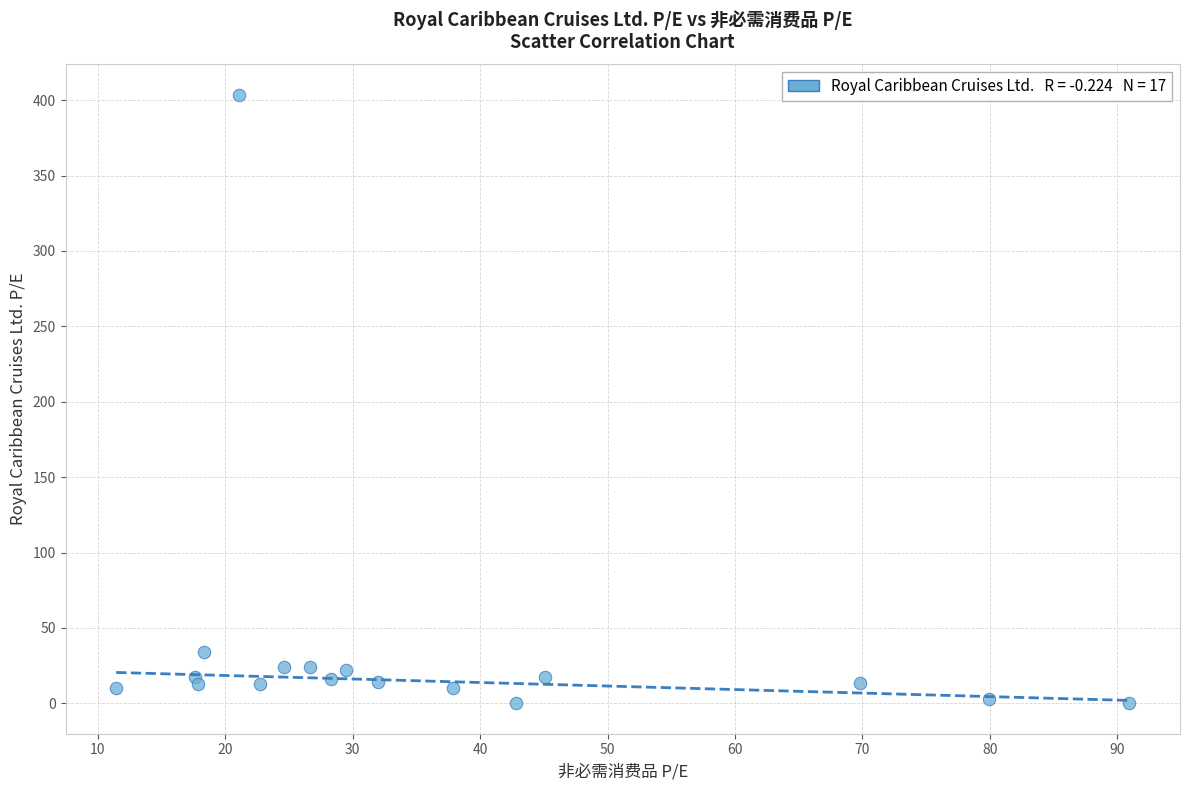

What Y value in the scatter plot is closest to 201?

34.0